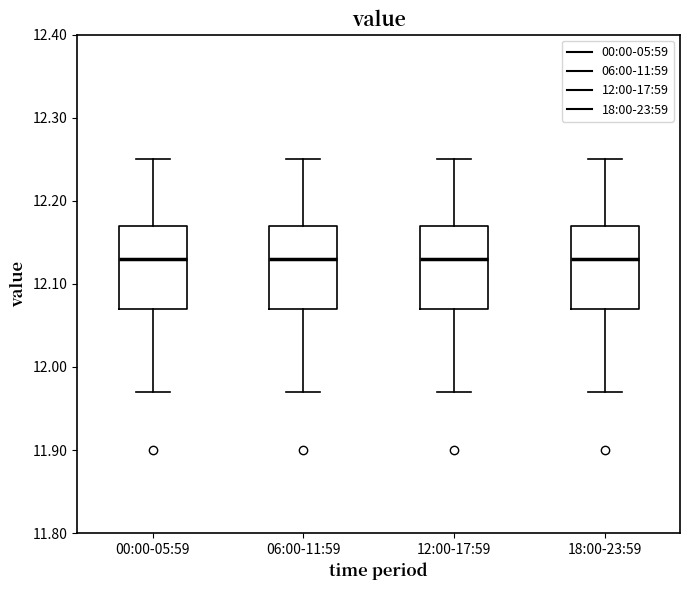

Where does the median line of the box for 12:00-17:59 sit on the y-axis? The values are not printed on the chart, so give them approximately, as read against the axis.

12.13